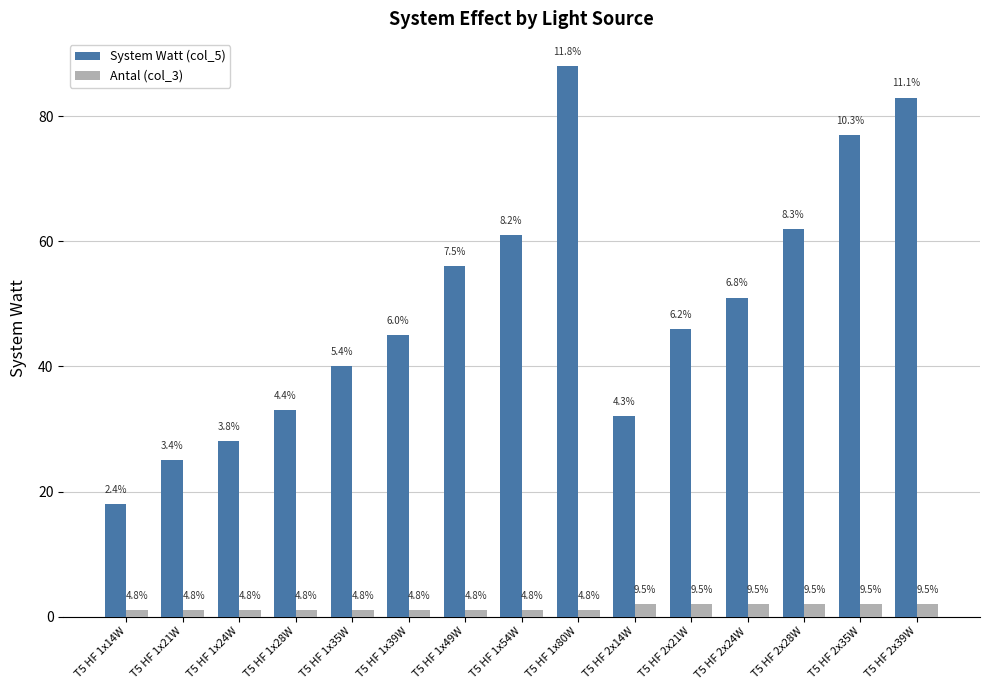

What is the highest value of the Antal (col_3) series?

2